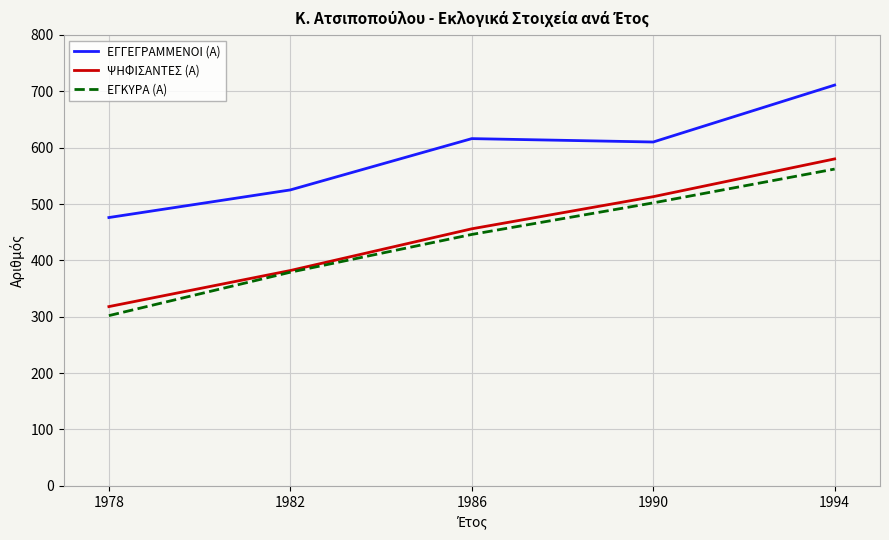

Rank the categories by ΨΗΦΙΣΑΝΤΕΣ (Α) value from lowest to highest.

1978, 1982, 1986, 1990, 1994